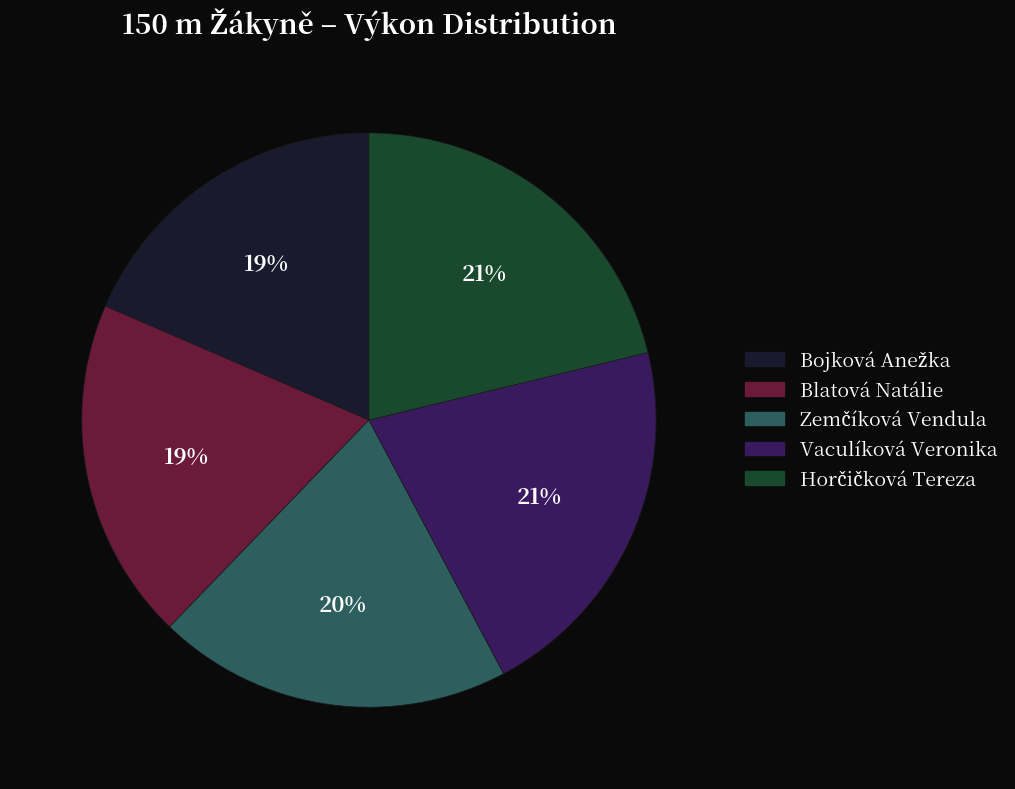

To the nearest percent, what is the average slice percentage?

20%